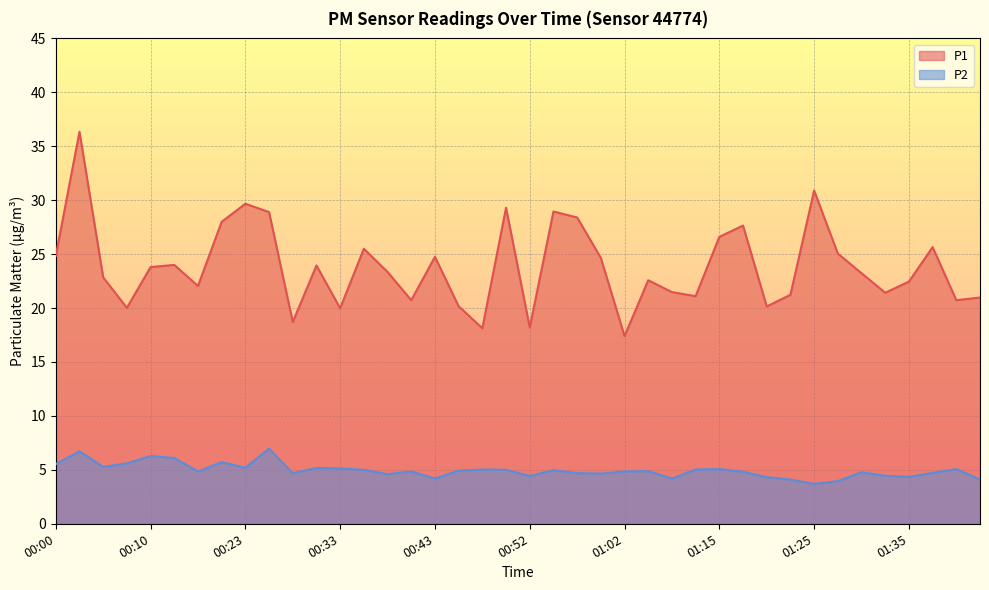

True or false: P2 and P1 intersect in this chart.

False